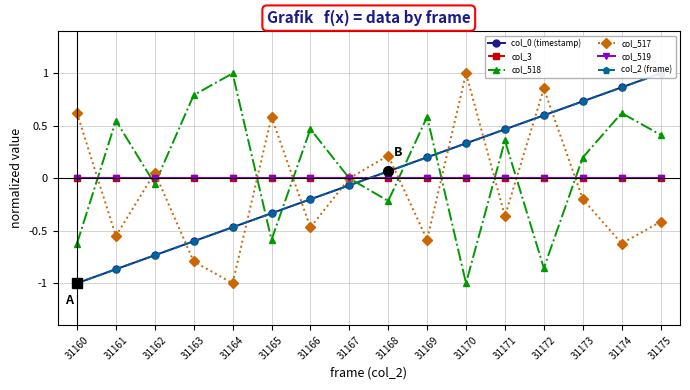

What is the value of the col_2 (frame) point at the 7th from the left?

-0.2